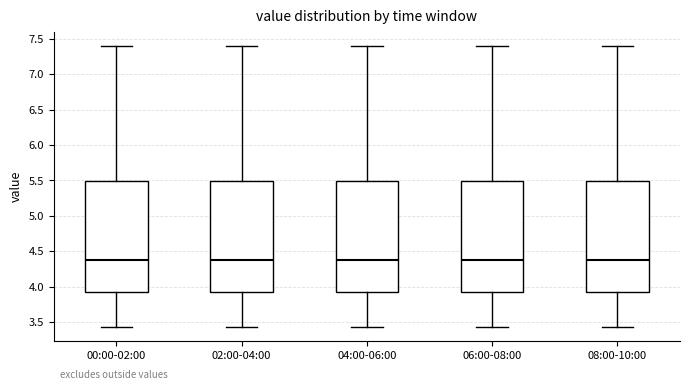

Reading left to right, transcribe this box plot: for each box, give where its median line is, the range the box spans, and where its two whiskers end, as read against the y-axis. The values are not printed on the chart, so give them approximately, as read against the axis.

00:00-02:00: median 4.35, box 3.95 to 5.50, whiskers 3.45 to 7.40
02:00-04:00: median 4.35, box 3.95 to 5.50, whiskers 3.45 to 7.40
04:00-06:00: median 4.35, box 3.95 to 5.50, whiskers 3.45 to 7.40
06:00-08:00: median 4.35, box 3.95 to 5.50, whiskers 3.45 to 7.40
08:00-10:00: median 4.35, box 3.95 to 5.50, whiskers 3.45 to 7.40